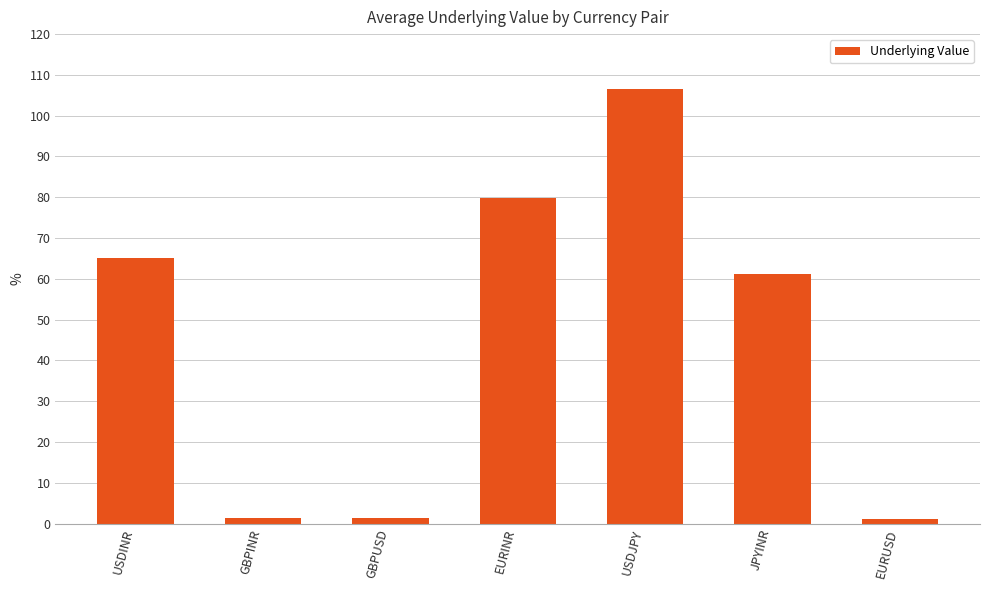

Does the chart contain any negative values?

No